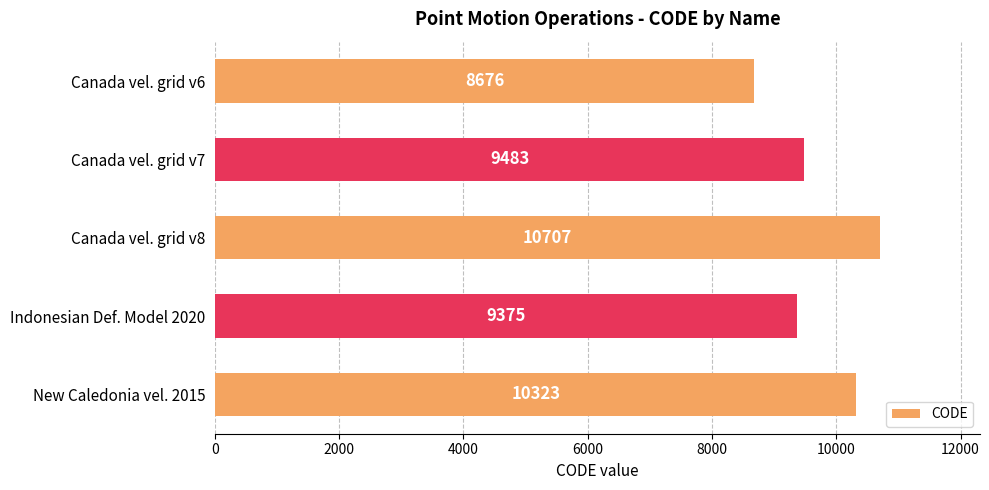

Reading bottom to top, list all the values displayed in this chart.

New Caledonia vel. 2015=10323	Indonesian Def. Model 2020=9375	Canada vel. grid v8=10707	Canada vel. grid v7=9483	Canada vel. grid v6=8676